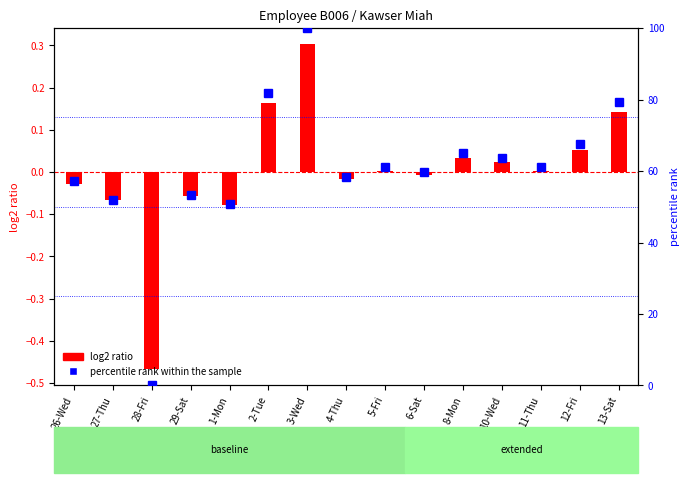

Reading left to right, transcribe all the data shown in this chart.

log2 ratio: 26-Wed=-0.0	27-Thu=-0.1	28-Fri=-0.5	29-Sat=-0.1	1-Mon=-0.1	2-Tue=0.2	3-Wed=0.3	4-Thu=-0.0	5-Fri=0.0	6-Sat=-0.0	8-Mon=0.0	10-Wed=0.0	11-Thu=0.0	12-Fri=0.1	13-Sat=0.1
percentile rank within the sample: 26-Wed=57.1	27-Thu=51.9	28-Fri=0.0	29-Sat=53.2	1-Mon=50.6	2-Tue=81.8	3-Wed=100.0	4-Thu=58.4	5-Fri=61.0	6-Sat=59.7	8-Mon=64.9	10-Wed=63.6	11-Thu=61.0	12-Fri=67.5	13-Sat=79.2